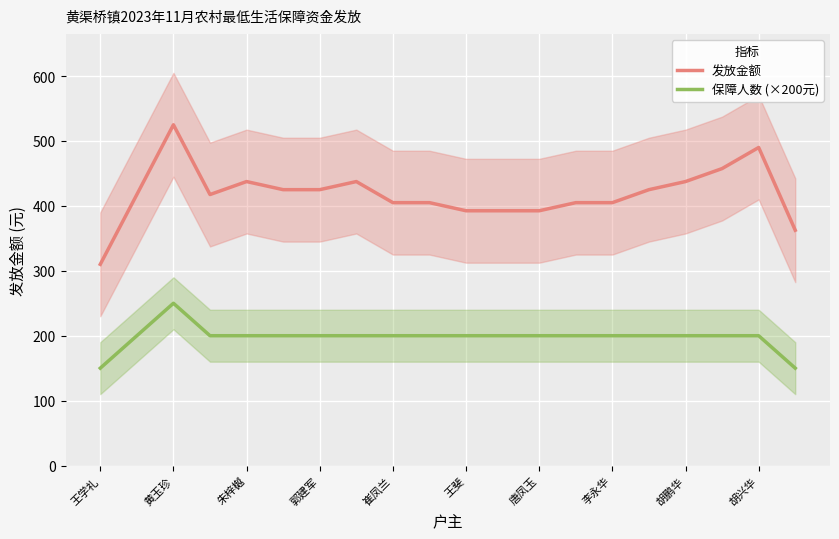

Read the 保障人数 (×200元) value at 李永华.

200.0